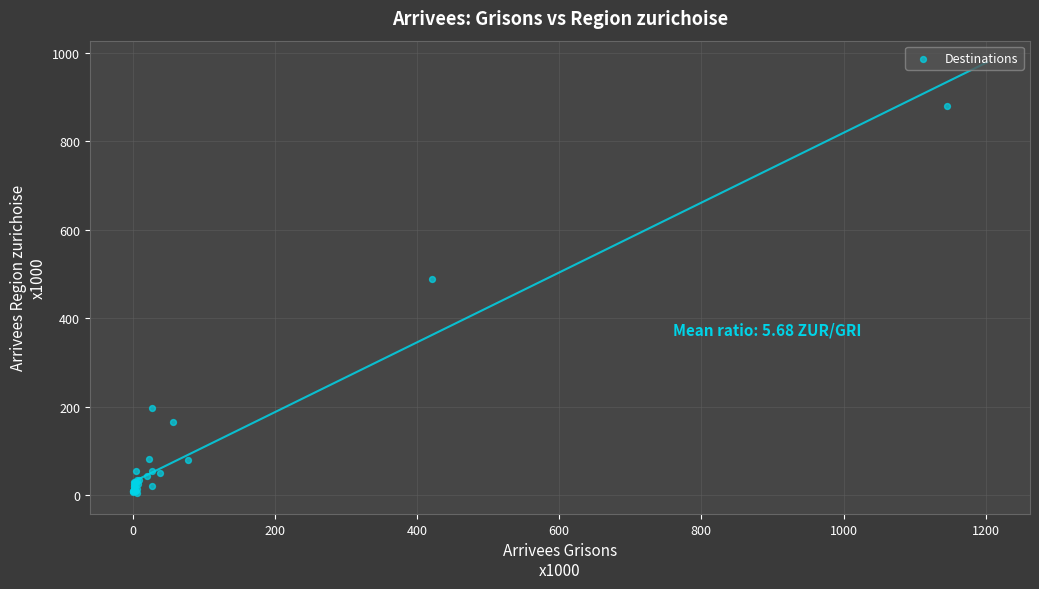

What Y value in the scatter plot is closest to 443?

489.5